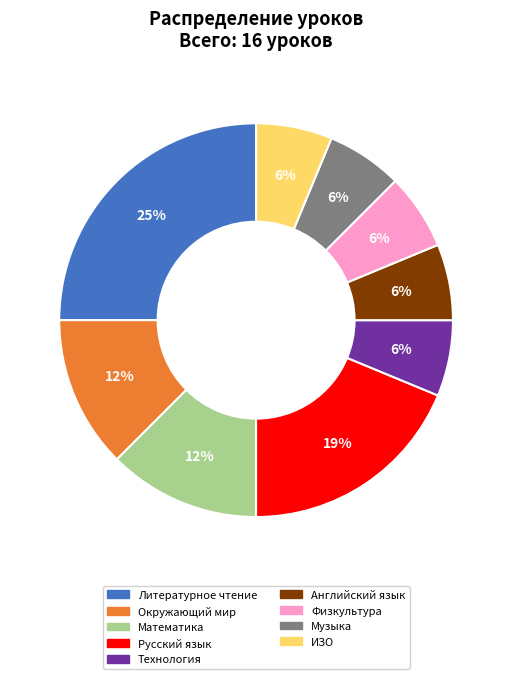

Between Литературное чтение and Физкультура, which is larger?

Литературное чтение